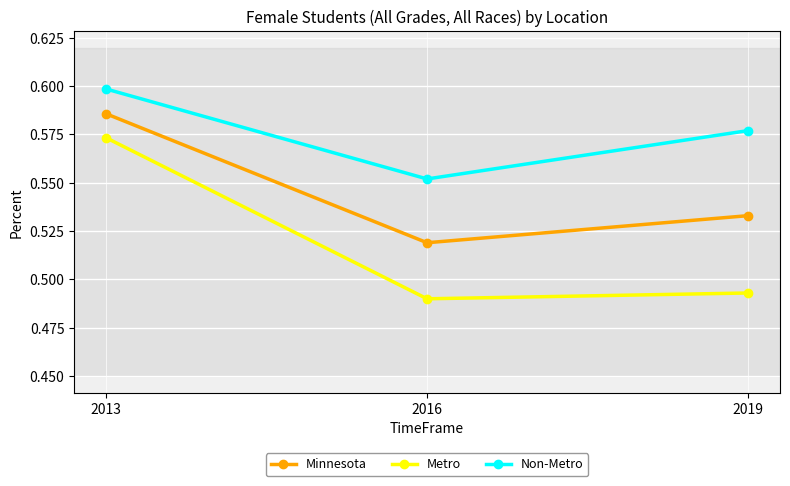

Rank the categories by Minnesota value from lowest to highest.

2016, 2019, 2013